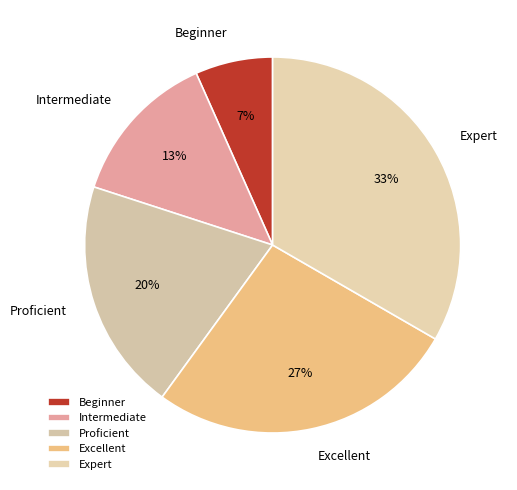

Is there any slice that represents more than half of the pie?

No